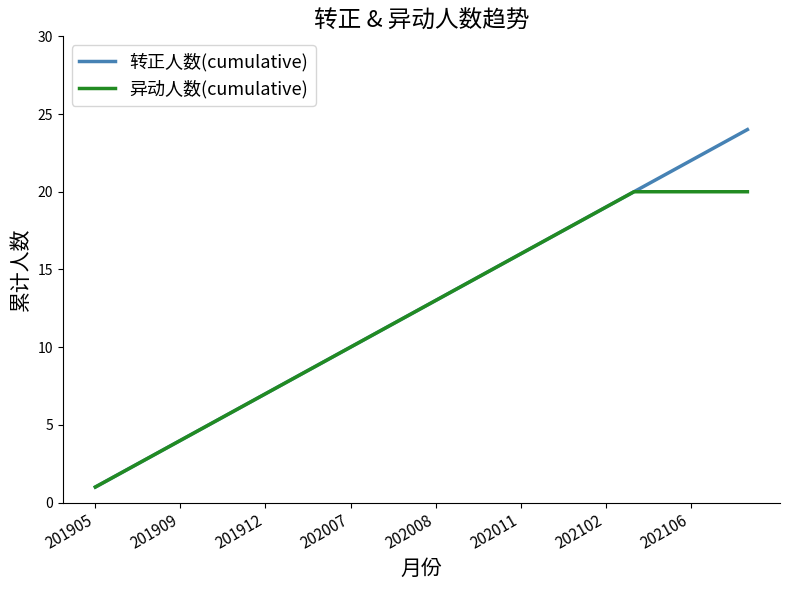

Which series has the widest spread of values?

转正人数(cumulative)